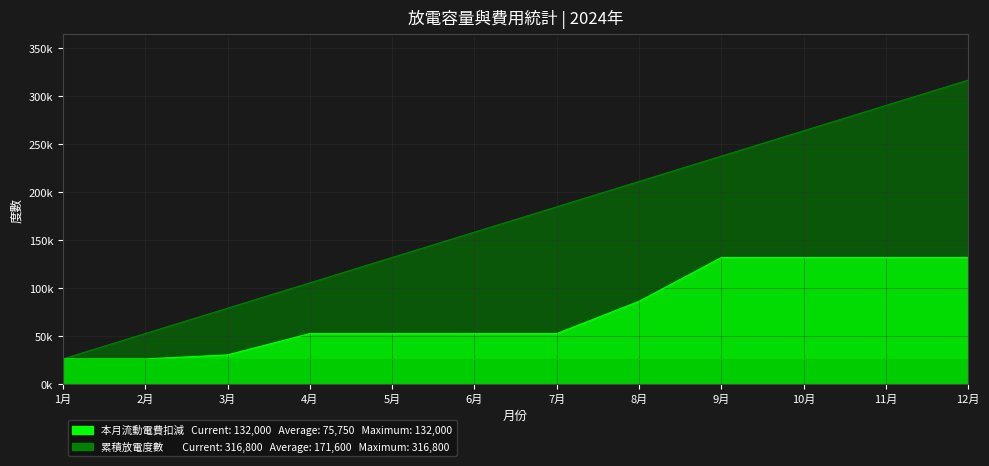

What is the value of the 本月流動電費扣減 point at the 10th from the left?

132000